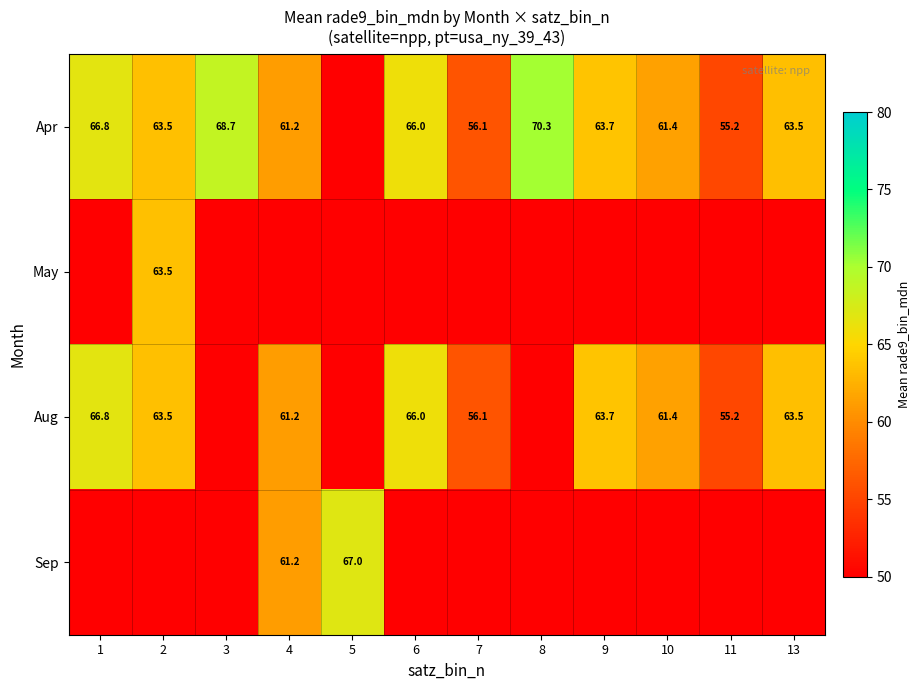

True or false: Sep has a value of 114.2 at 5.

False